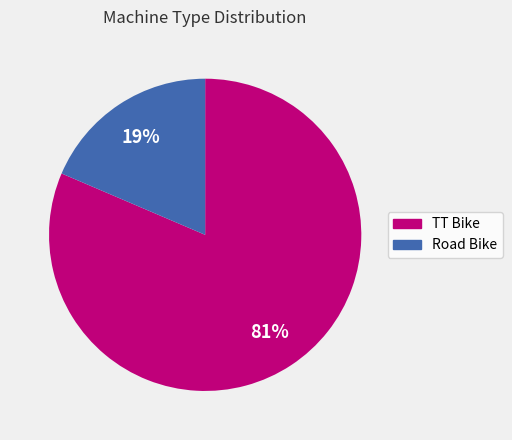

What is the largest slice in the pie chart?

TT Bike